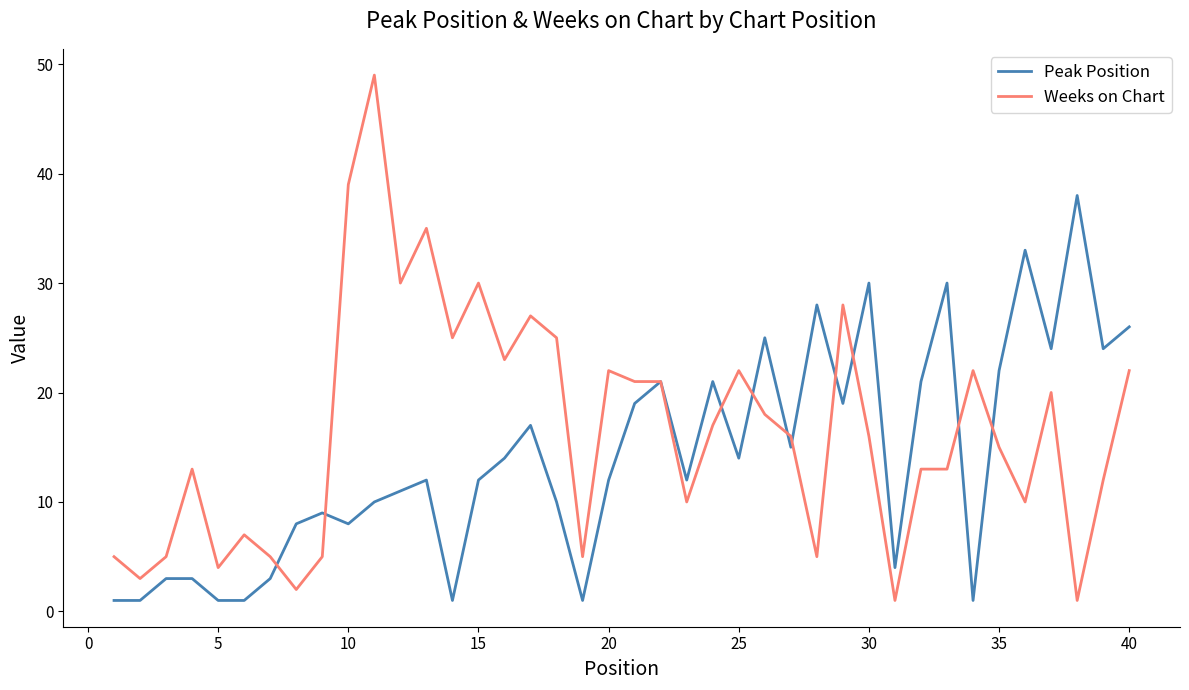

Which series has the largest range (max minus min)?

Weeks on Chart